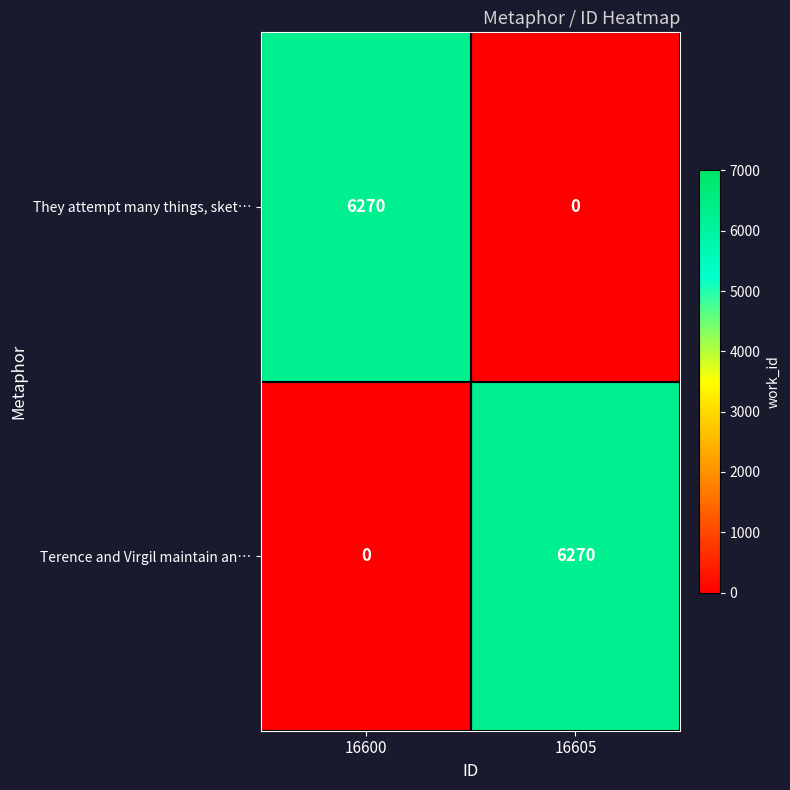

Reading right to left, what are all the values shown in this chart?

They attempt many things, sket…: 16605=0	16600=6270
Terence and Virgil maintain an…: 16605=6270	16600=0